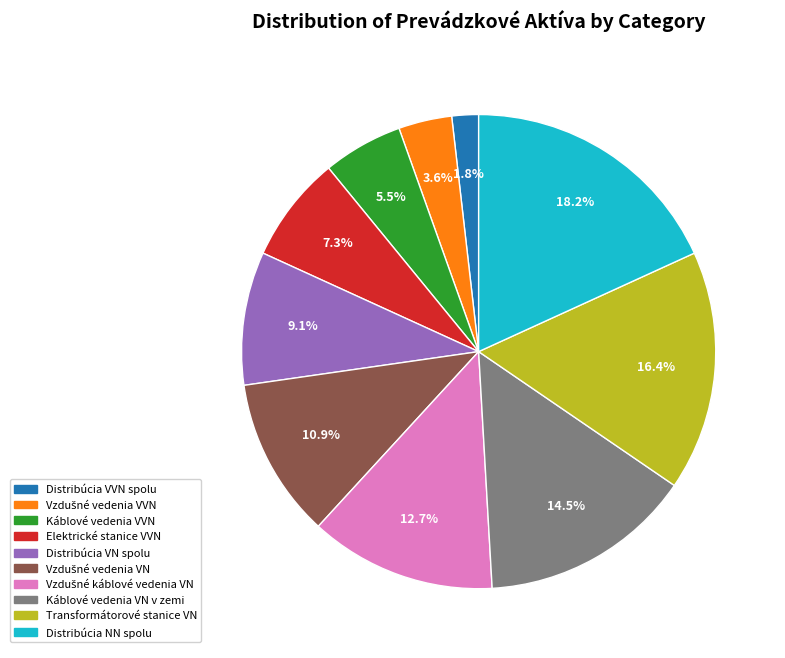

Is there a majority slice in this chart?

No